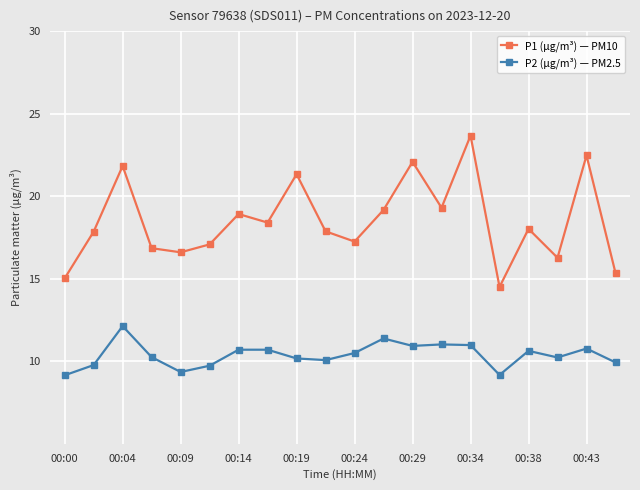

What is the difference between the second highest and minimum values in the P1 (µg/m³) — PM10 series?

8.0